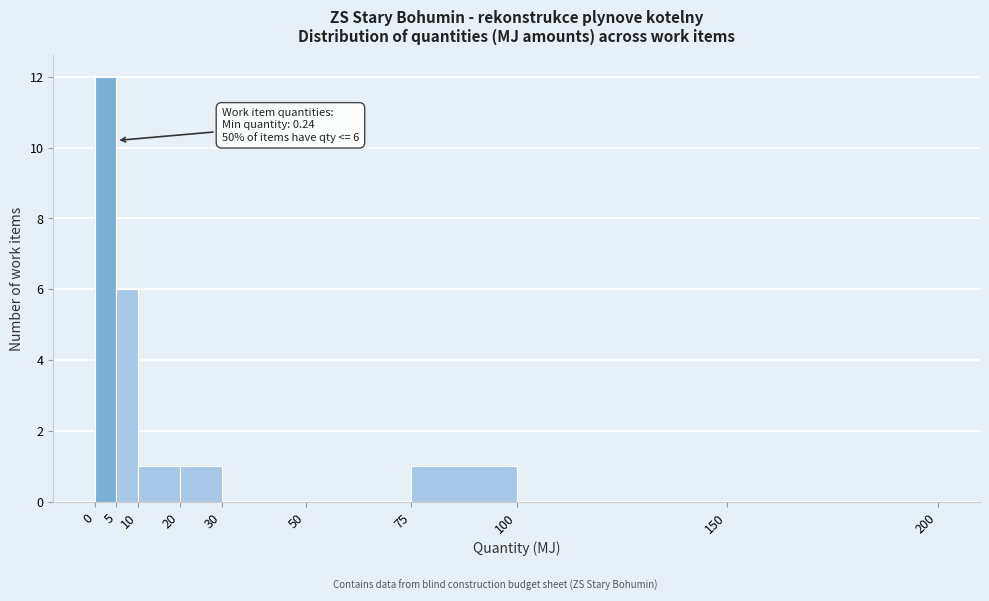

Which range on the x-axis has the tallest bar?

0 to 5